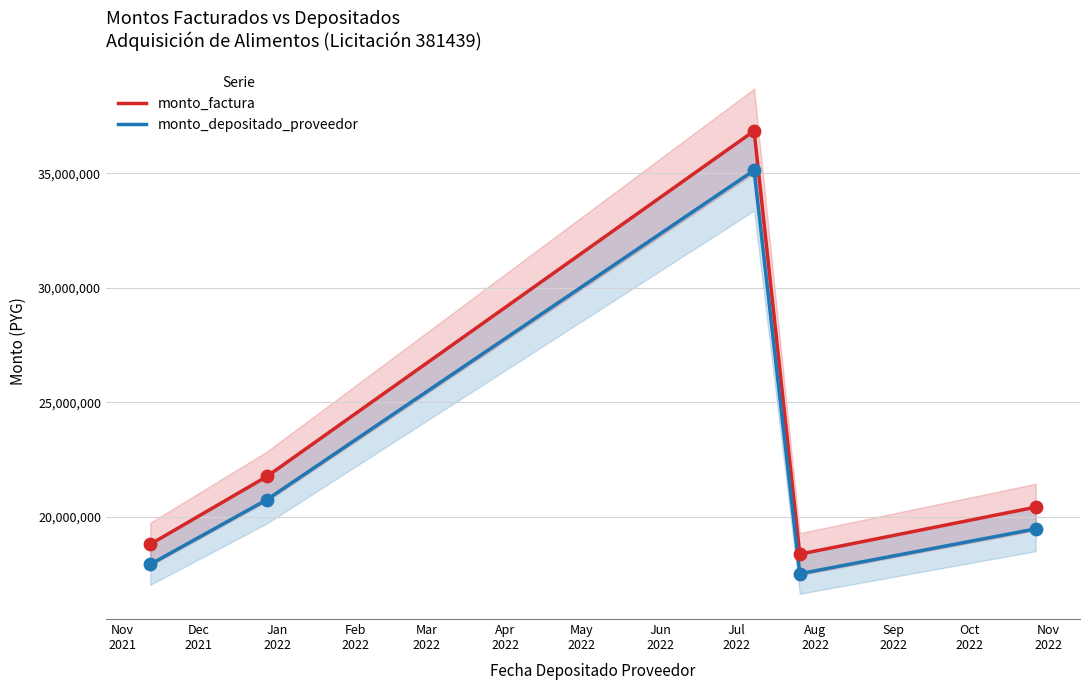

True or false: monto_factura and monto_depositado_proveedor cross at least once.

False